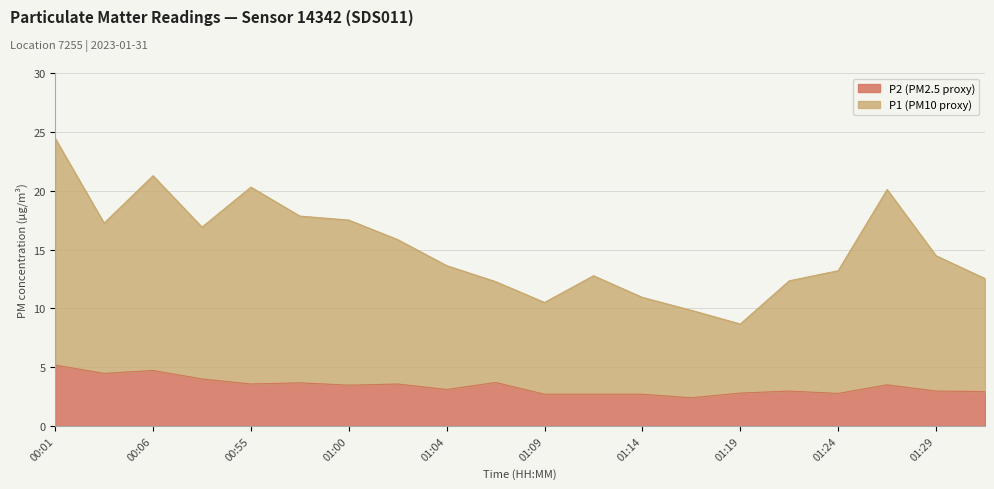

What position from the left is 01:31?

20